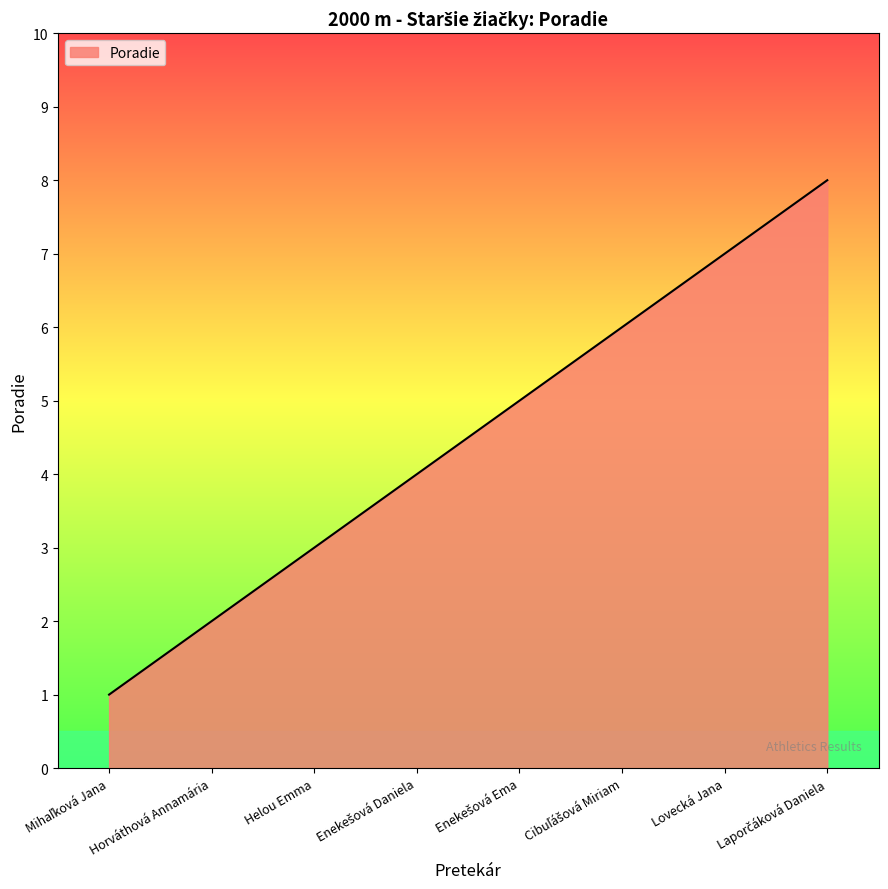

What is the maximum value shown in the chart?

8